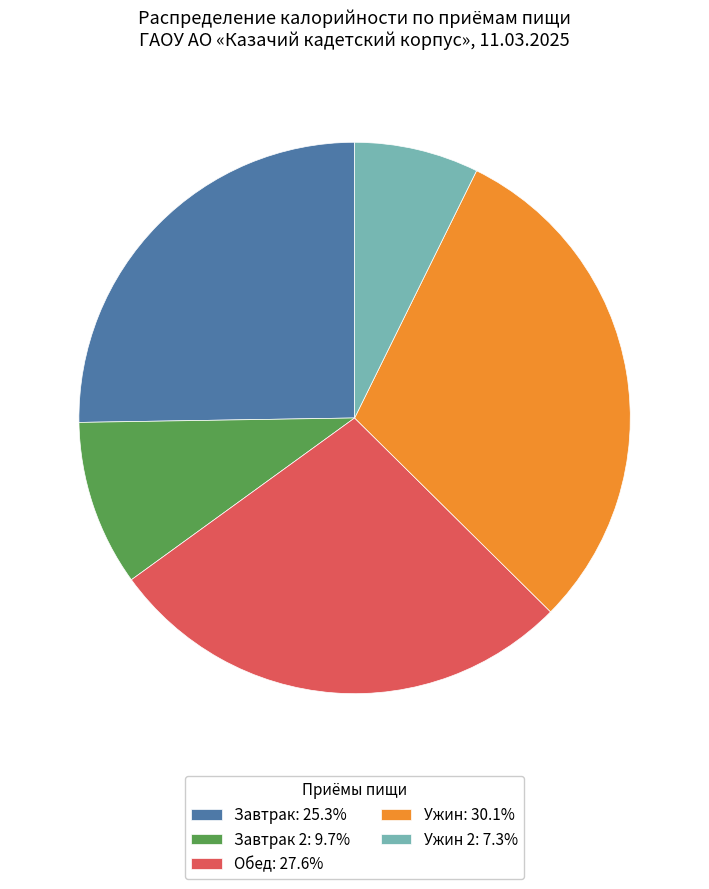

What is the ratio of the value at Обед: 27.6% to the value at Ужин 2: 7.3%?

3.8